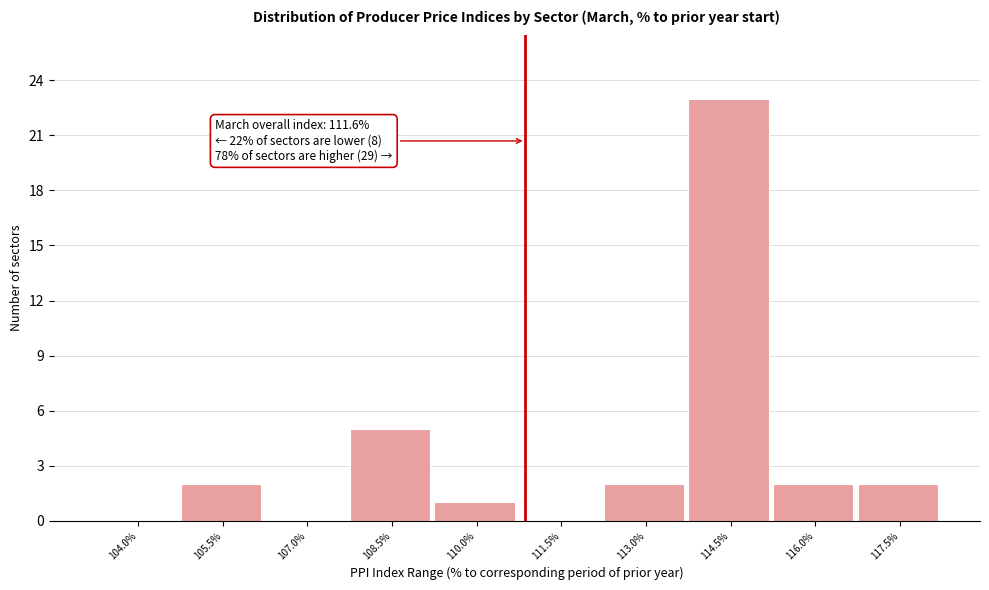

Reading left to right, transcribe all the data shown in this chart.

104.0%=0	105.5%=2	107.0%=0	108.5%=5	110.0%=1	111.5%=0	113.0%=2	114.5%=23	116.0%=2	117.5%=2